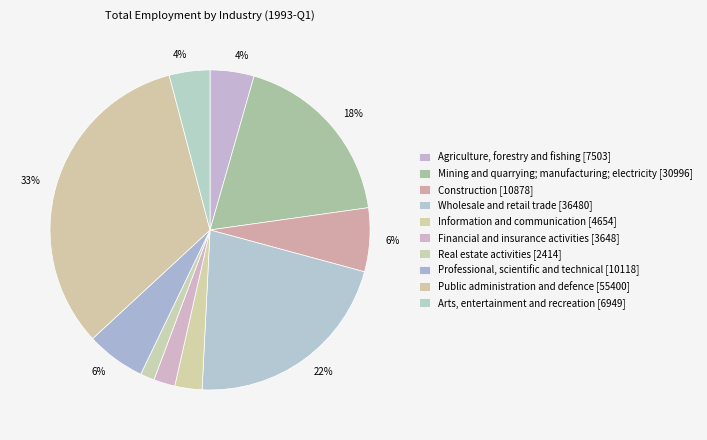

What percentage is the Professional, scientific and technical slice, to the nearest percent?

6%